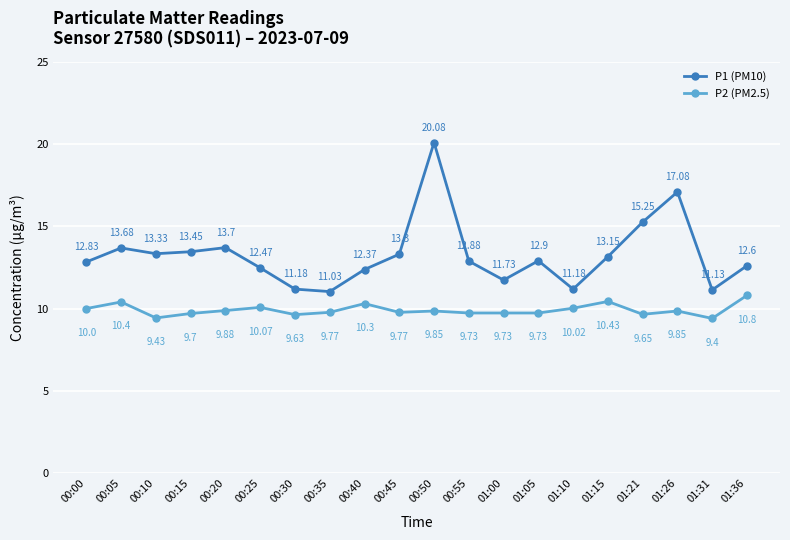

True or false: P1 (PM10) has a value of 22.1 at 00:20.

False